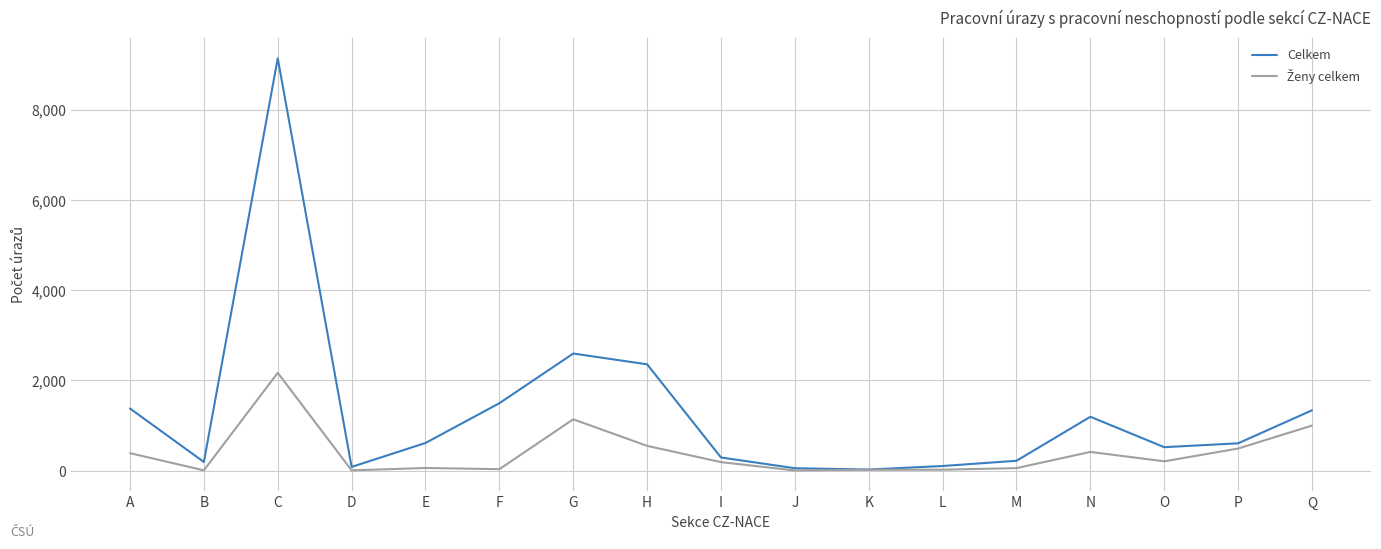

How many series are shown in this chart?

2